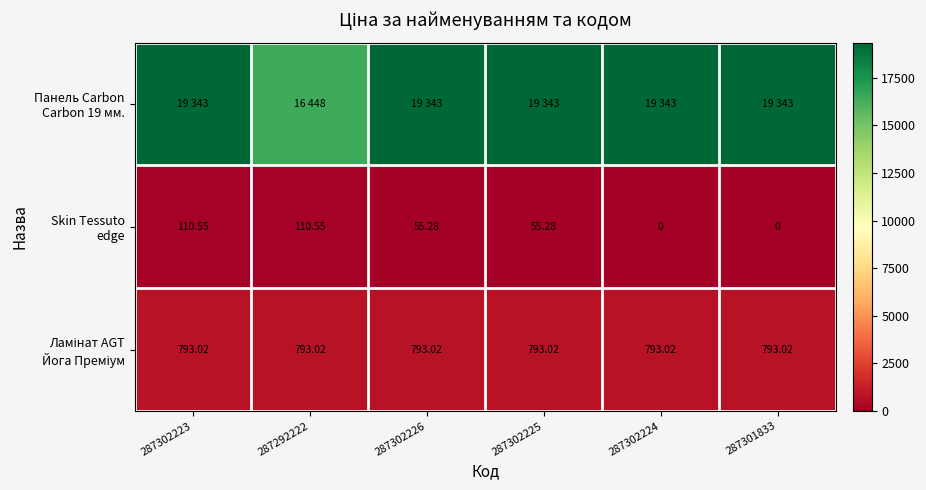

How many series are shown in this chart?

3